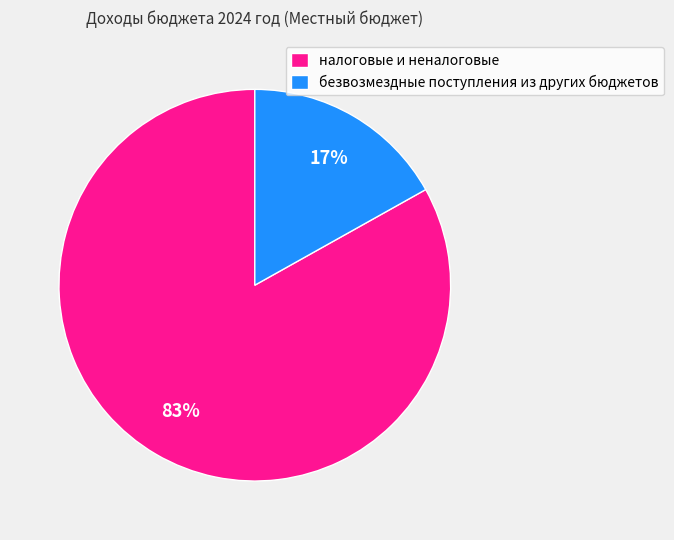

Rank the categories by value from highest to lowest.

налоговые и неналоговые, безвозмездные поступления из других бюджетов